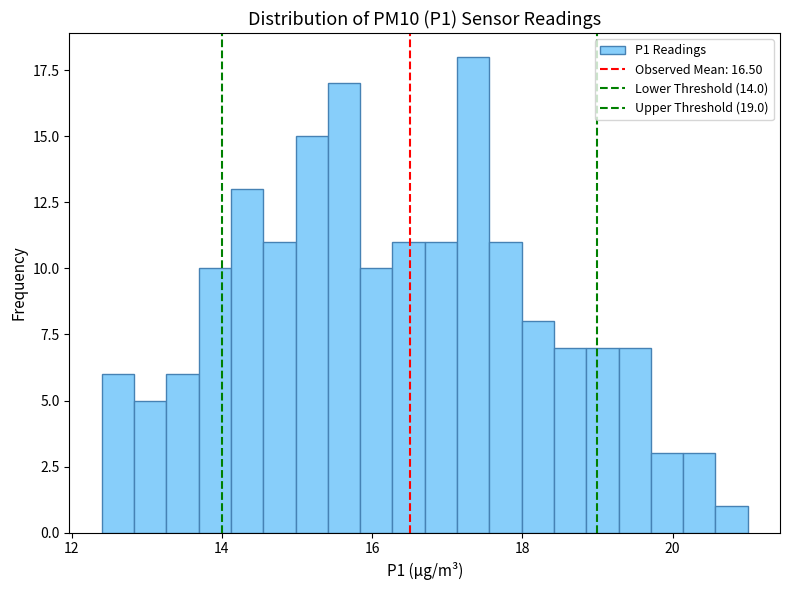

Around what value on the x-axis is the tallest bar? Give the approximate position of its centre, as read against the axis.

17.4